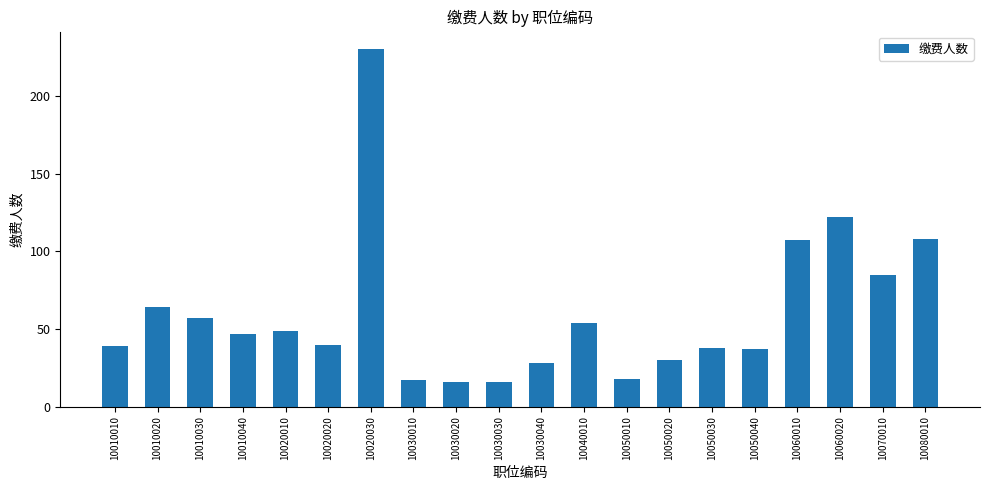

True or false: the data shows 47 at 10010040.

True